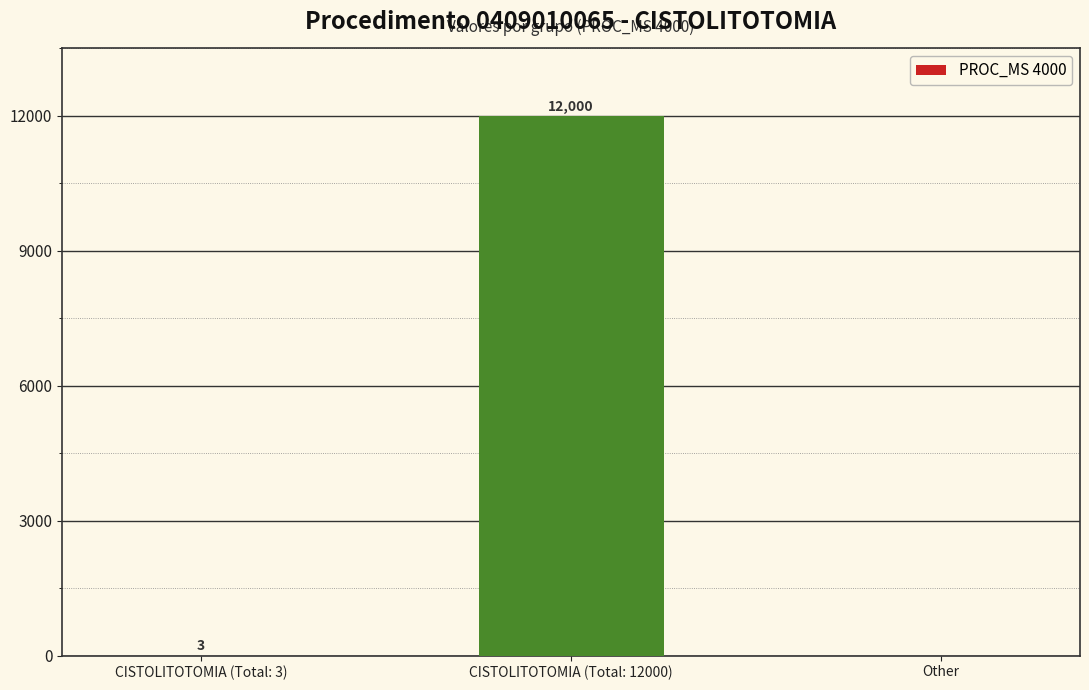

What is the greatest value displayed?

12000